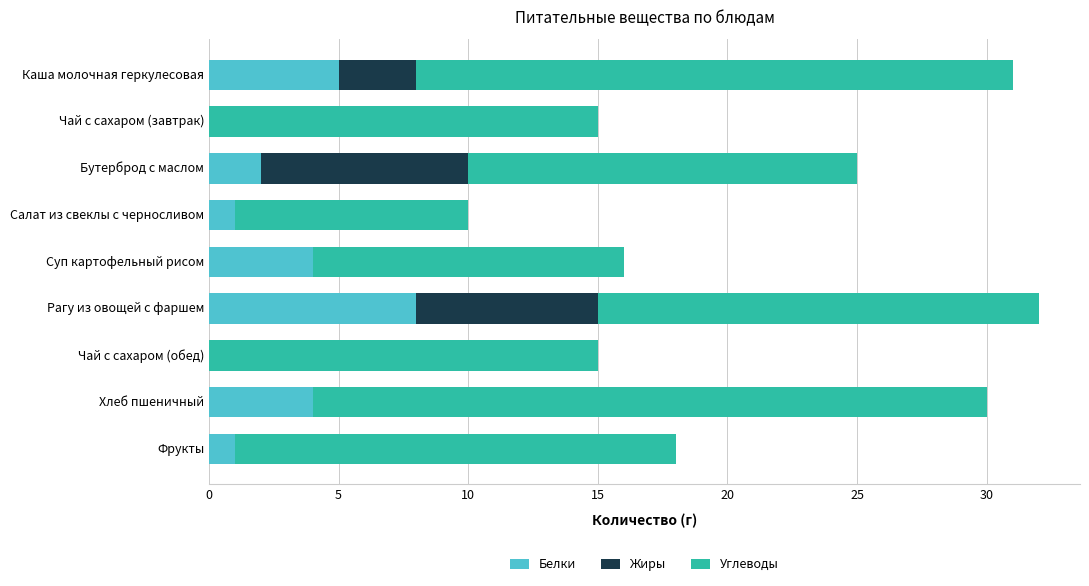

Is it true that Белки equals 1 at Салат из свеклы с черносливом?

True